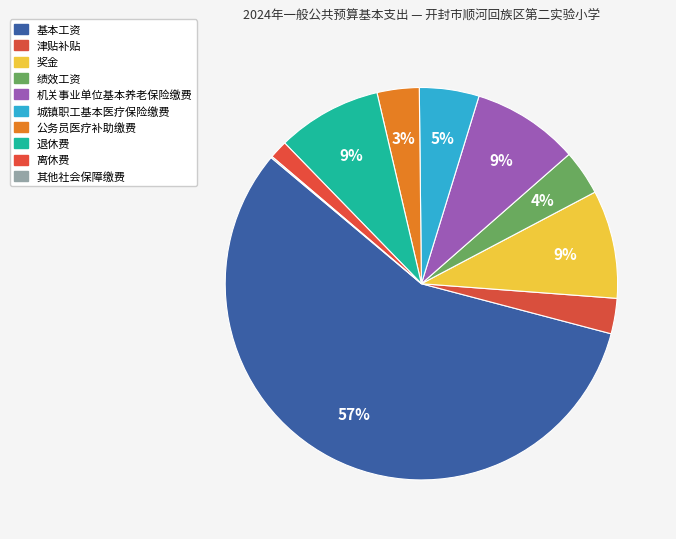

Combined, do 津贴补贴 and 其他社会保障缴费 account for over 50%?

No